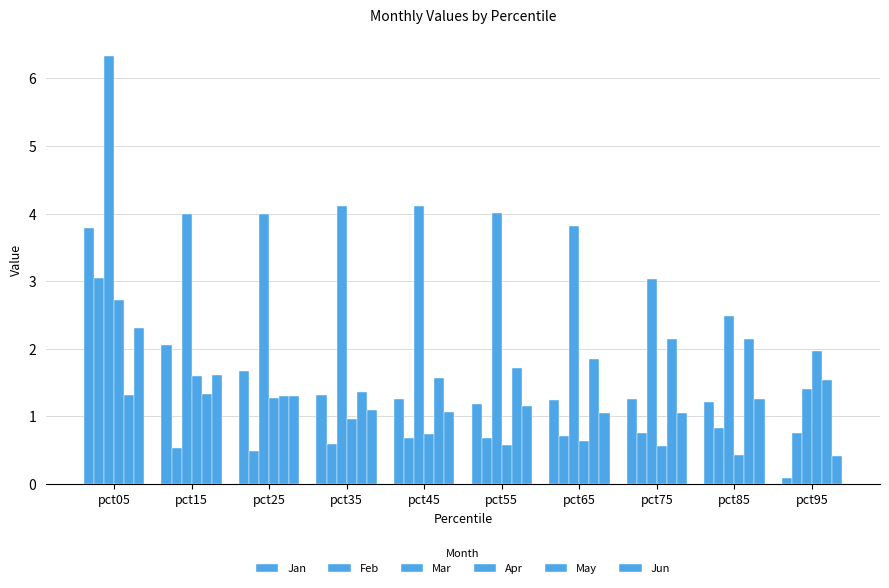

How many distinct data groups are displayed?

6